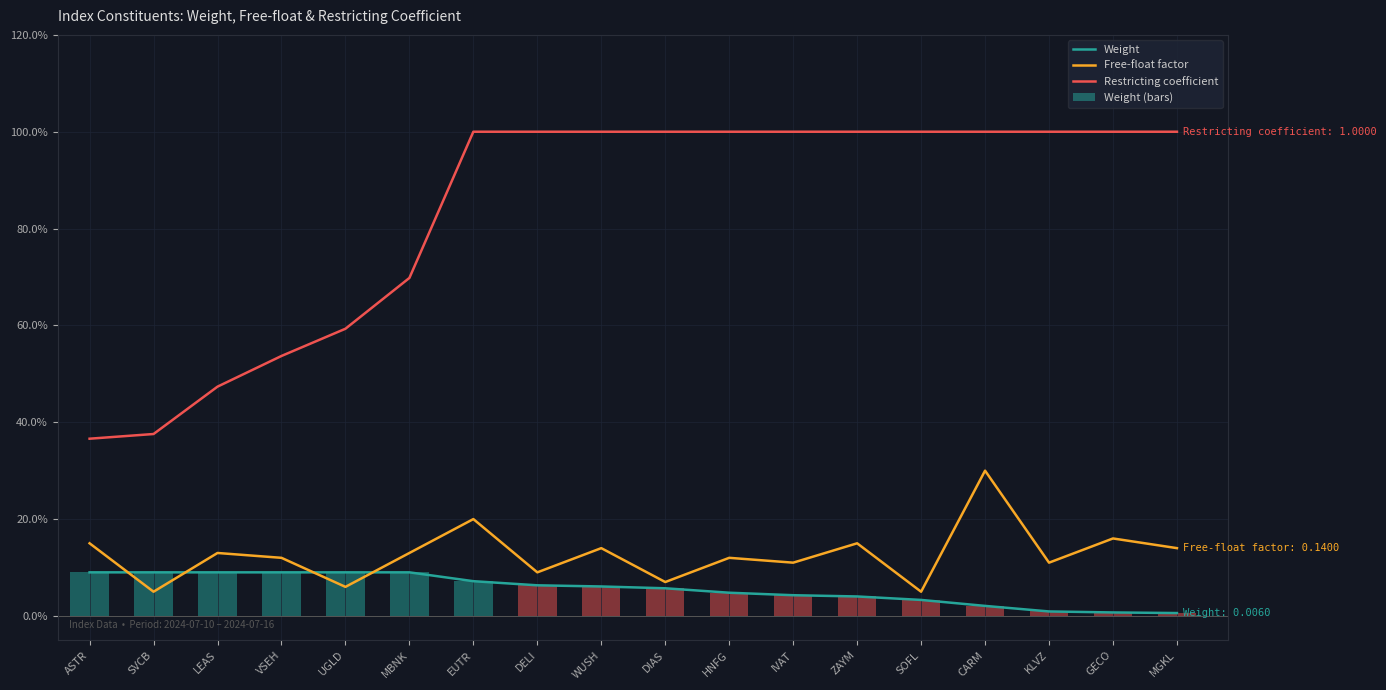

Which series has the largest total across all categories?

Restricting coefficient